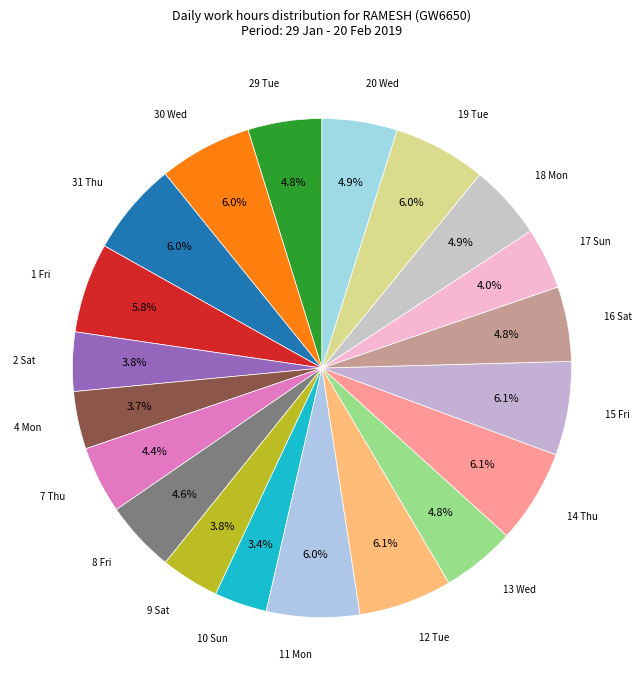

What is the smallest slice in the pie chart?

10 Sun